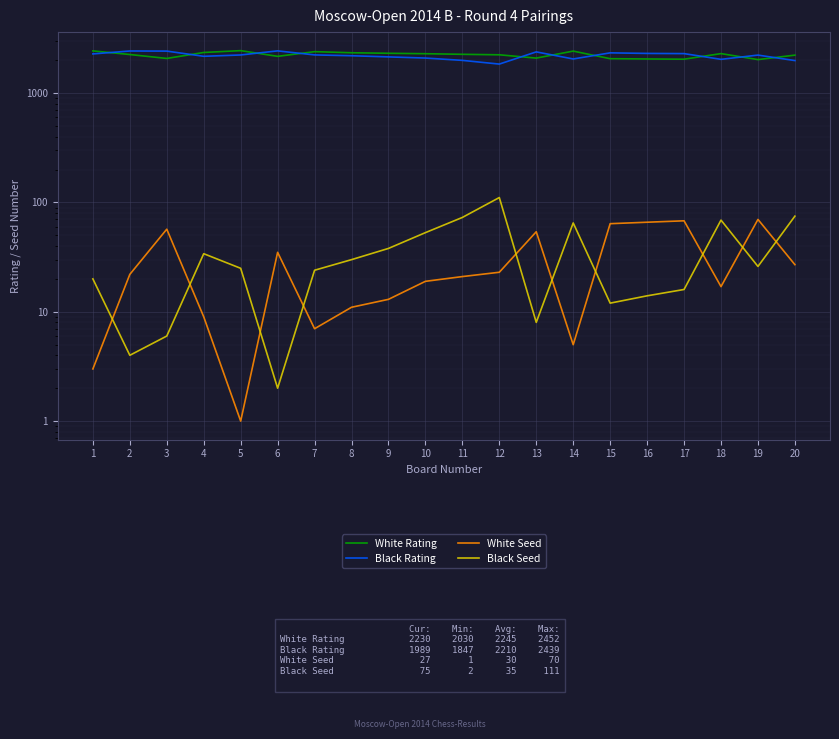

What is the average value of the White Seed series?

30